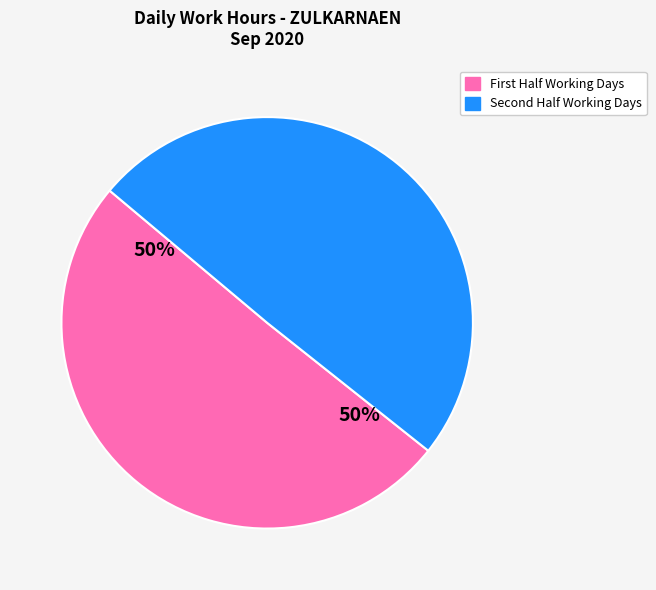

To the nearest percent, what is the average slice percentage?

50%